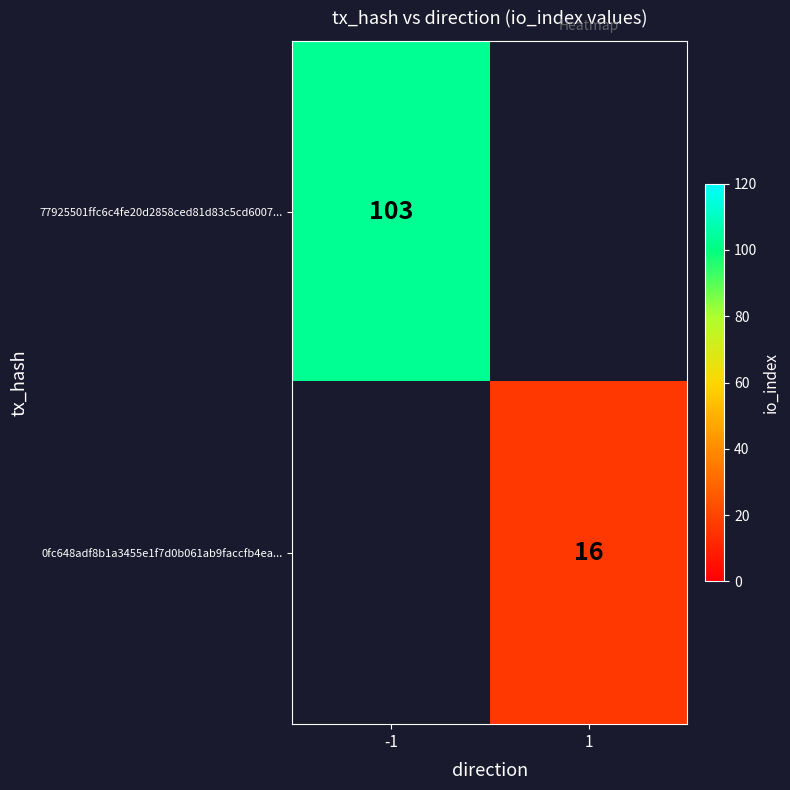

The value of 77925501ffc6c4fe20d2858ced81d83c5cd6007... at -1 is 32. True or false?

False